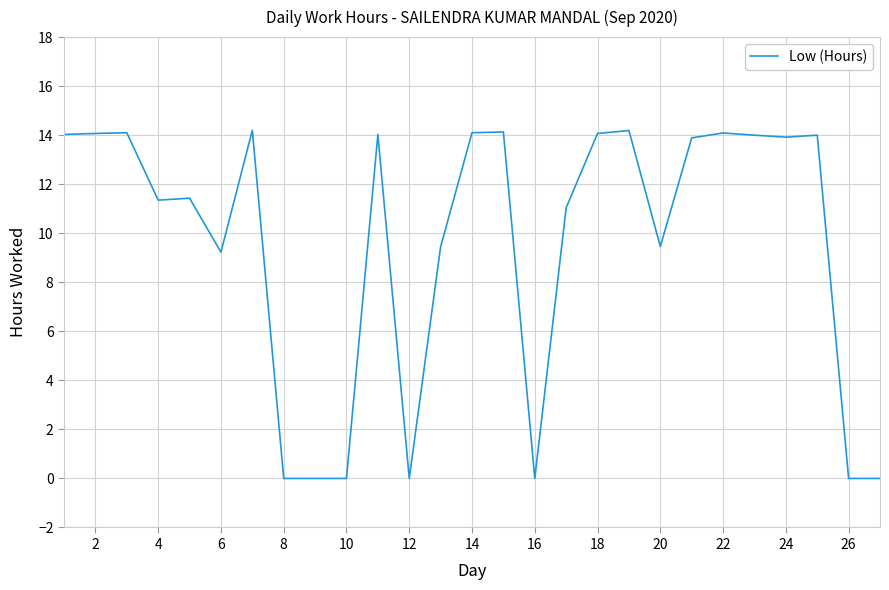

What is the maximum value shown in the chart?

14.2